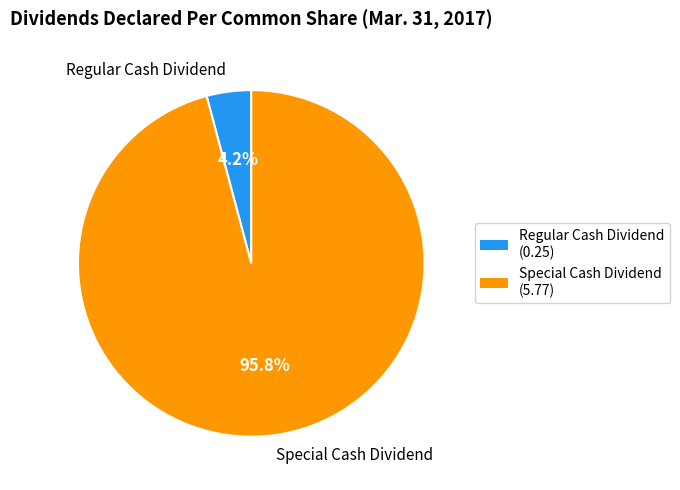

True or false: Regular Cash Dividend accounts for 4% of the total.

True